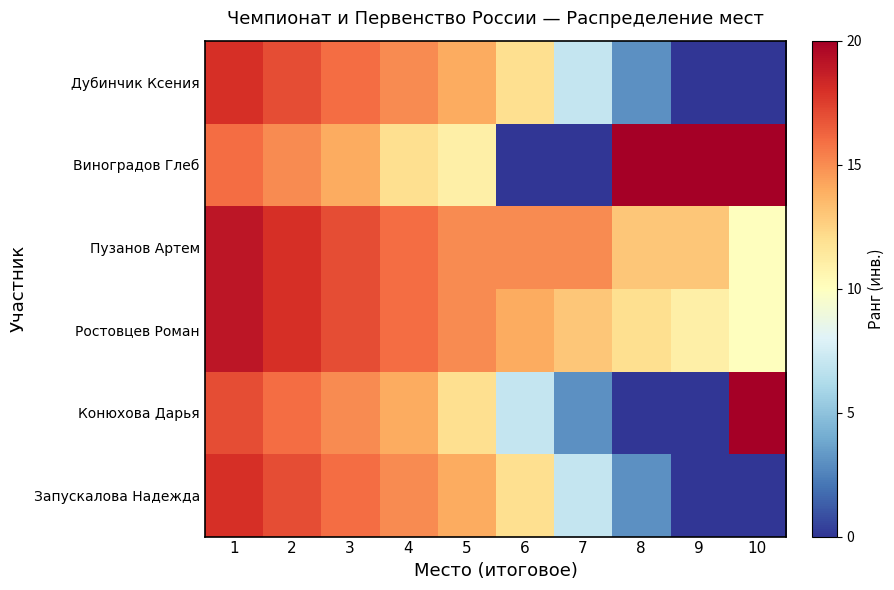

Which label corresponds to the largest value in the chart?

8